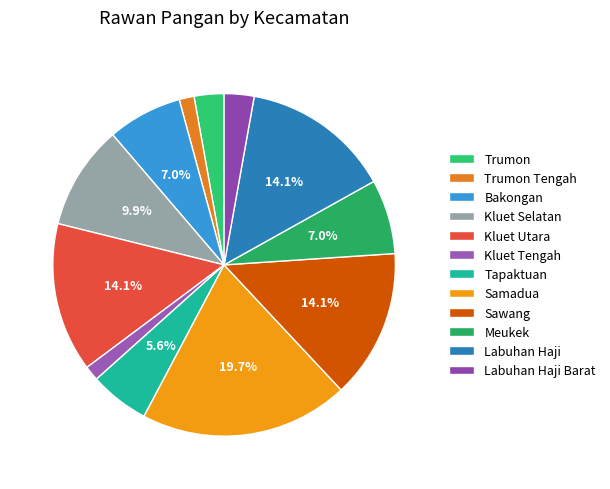

Approximately how many times larger is the value at Labuhan Haji Barat compared to Kluet Utara?

0.2